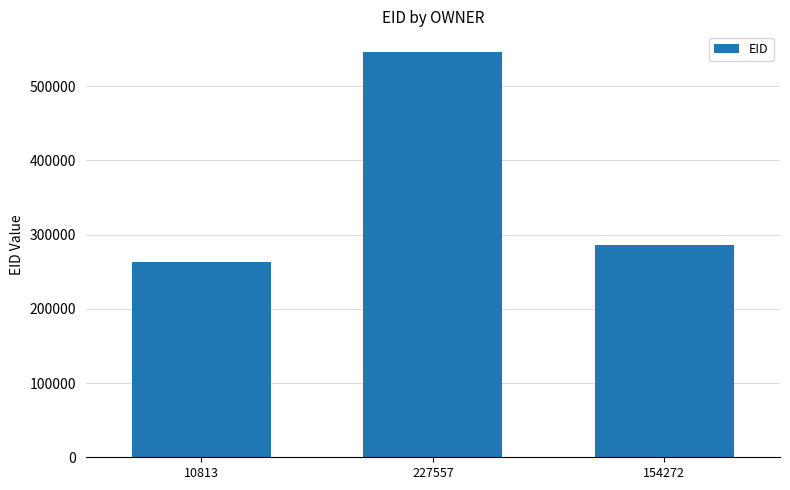

Reading left to right, what are all the values shown in this chart?

10813=263338	227557=546418	154272=285914